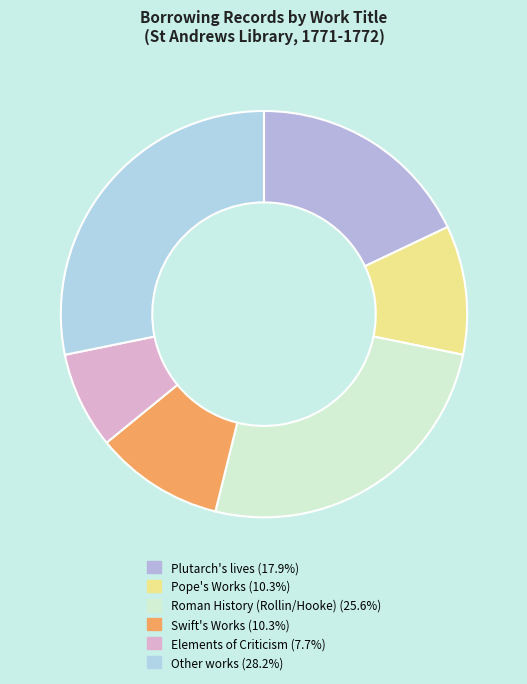

Rank the categories by value from highest to lowest.

Other works, Roman History (Rollin/Hooke), Plutarch's lives, Pope's Works, Swift's Works, Elements of Criticism